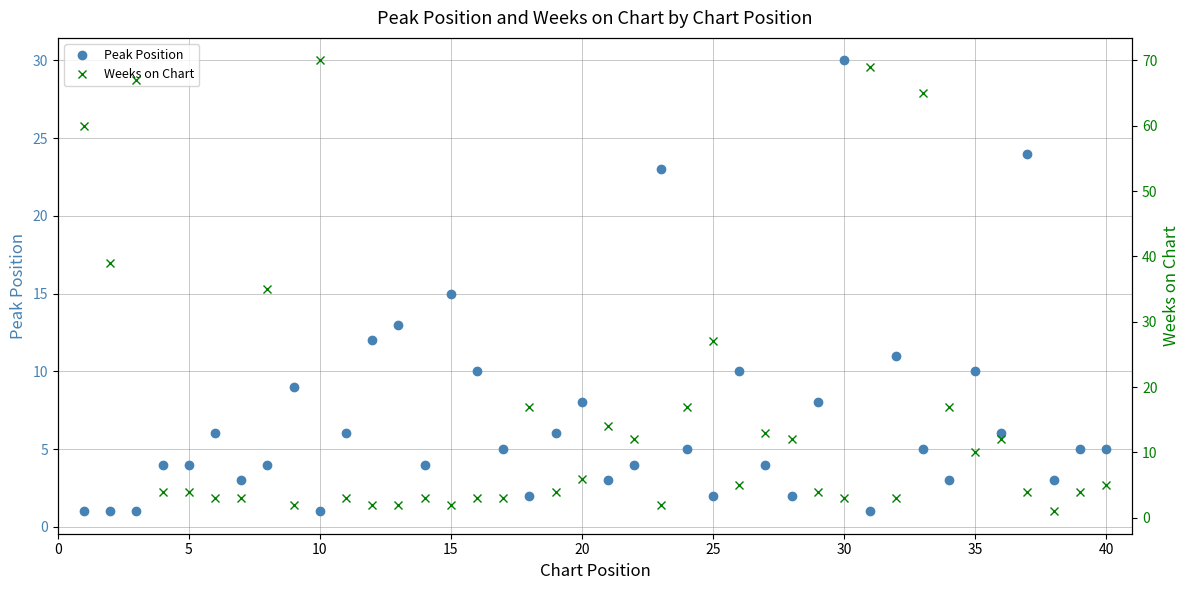

Rank the series by their average value, from highest to lowest.

Weeks on Chart, Peak Position